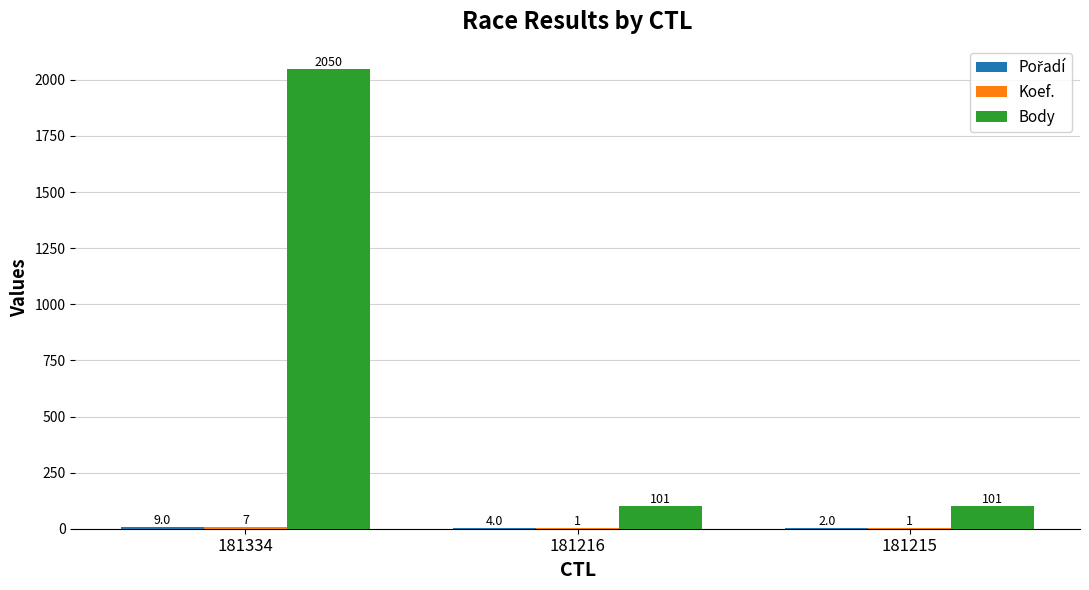

Which category has the highest value in the Body series?

181334